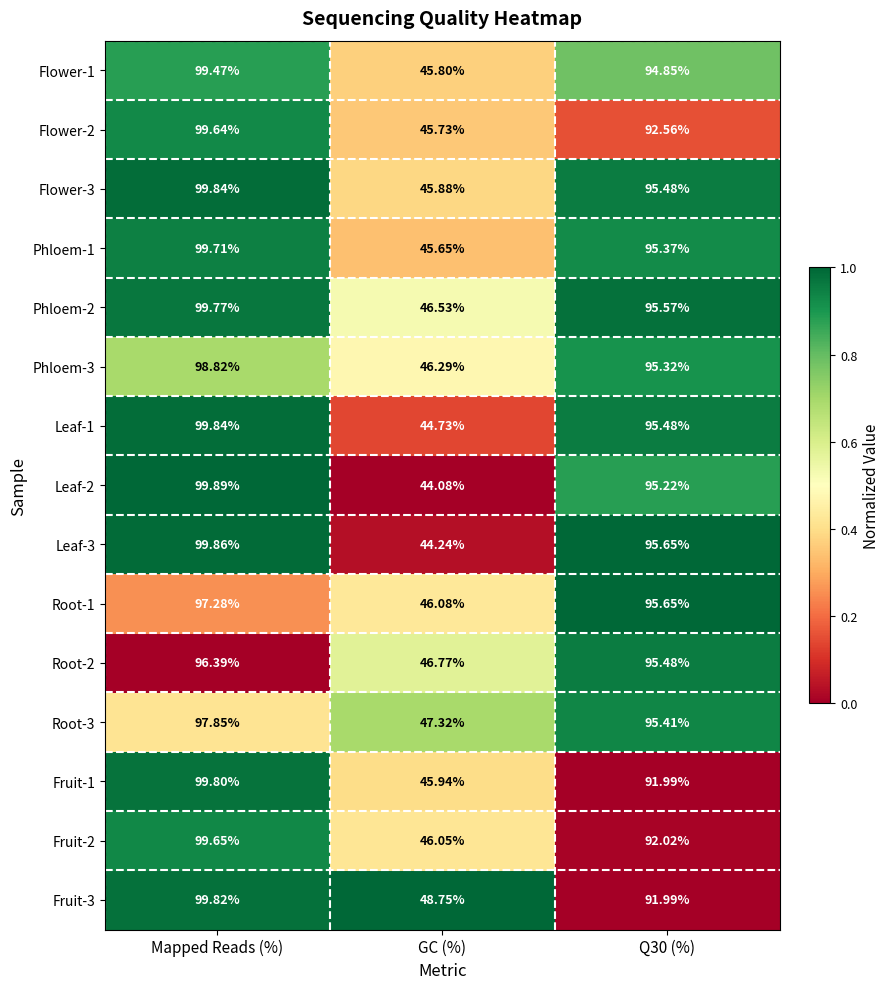

At which category is the sum across all series the highest?

Mapped Reads (%)